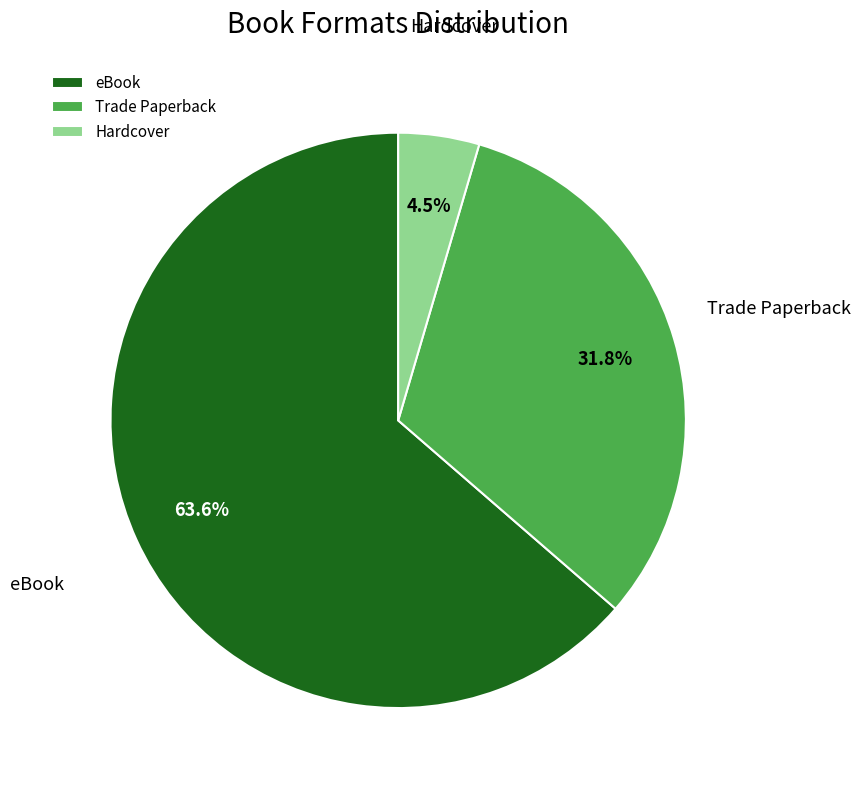

Which slice represents more than half of the pie?

eBook